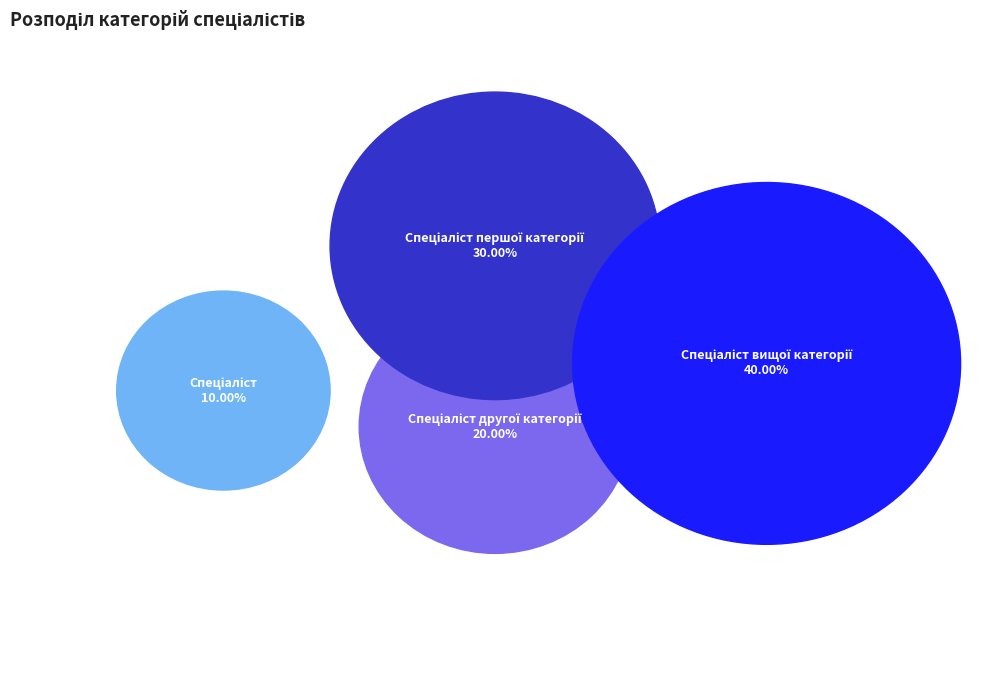

True or false: Спеціаліст першої категорії accounts for 30% of the total.

True